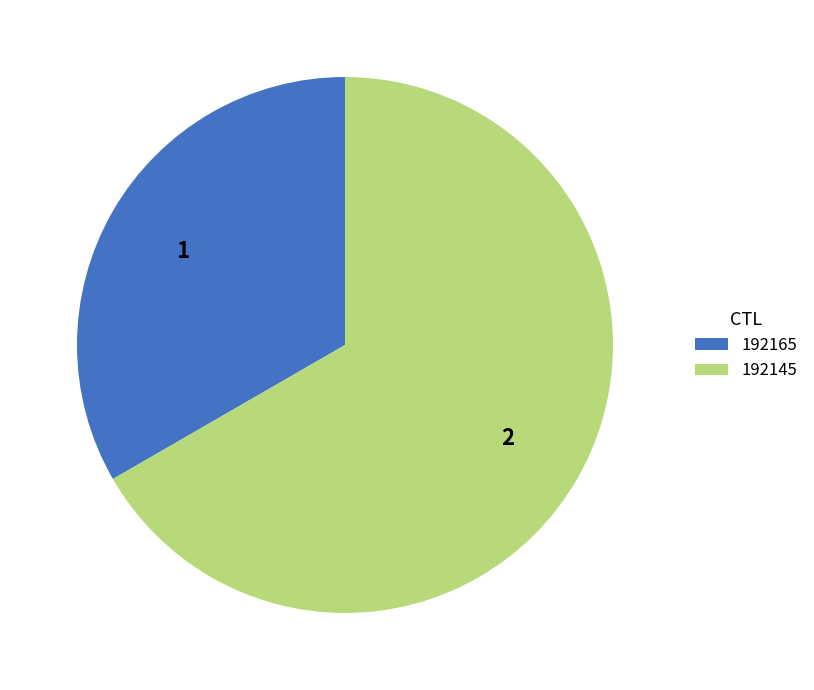

Which has a higher value, 192145 or 192165?

192145